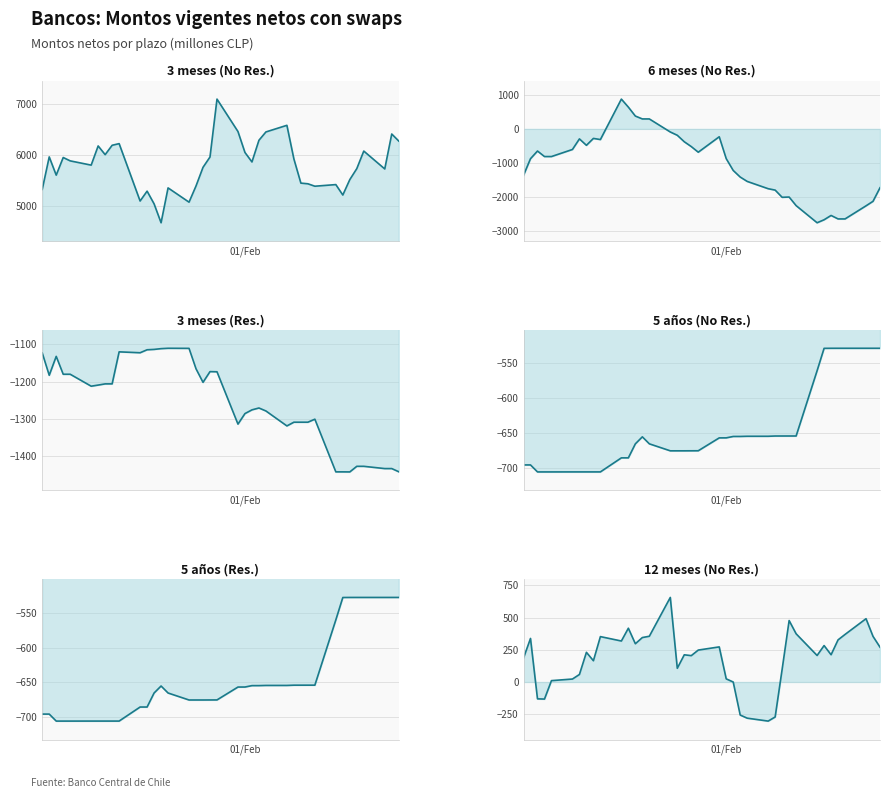

What is the average value of the 3 meses (Res.) series?

-1253.2